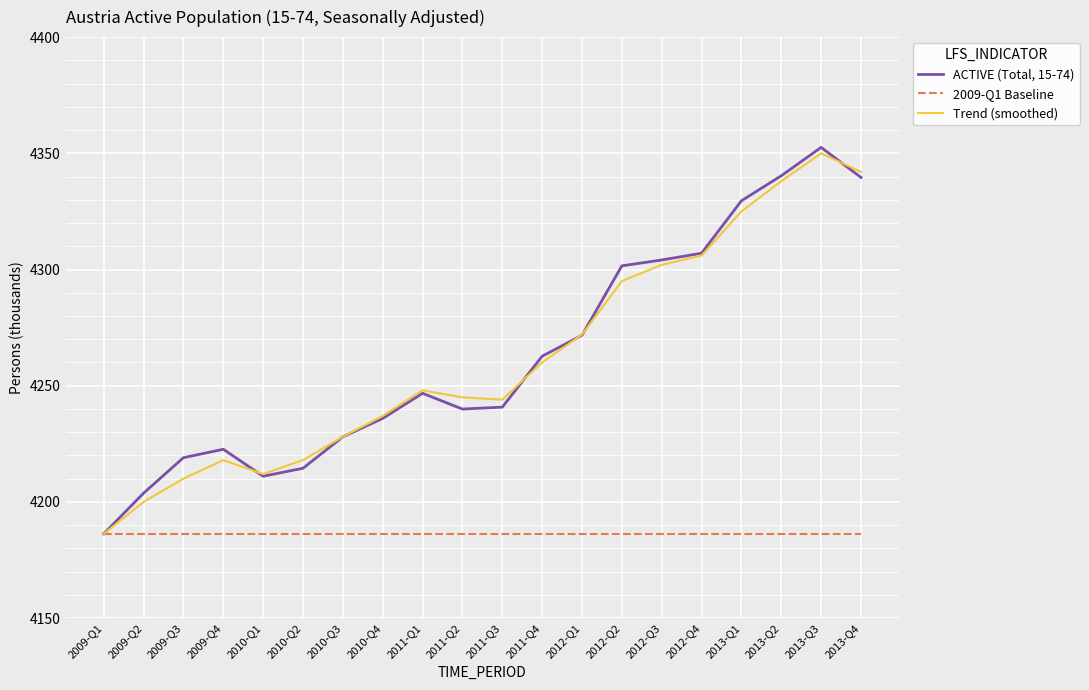

The value of ACTIVE (Total, 15-74) at 2012-Q4 is 4307.0. True or false?

True